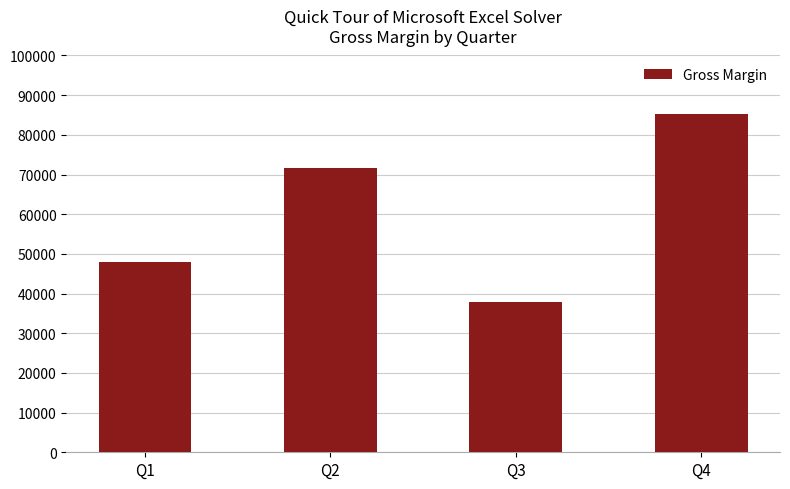

Does the chart contain stacked bars?

No